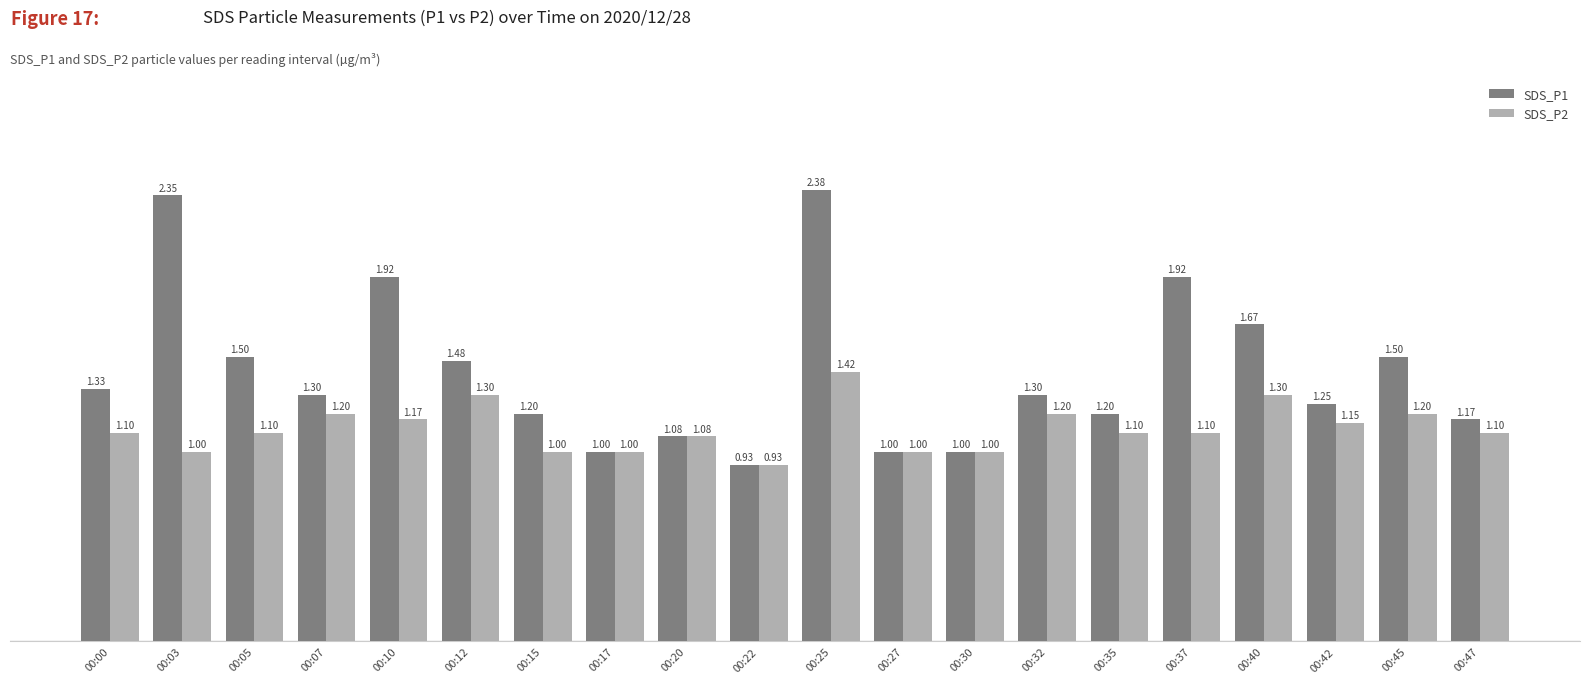

Rank the series by their maximum value, from highest to lowest.

SDS_P1, SDS_P2